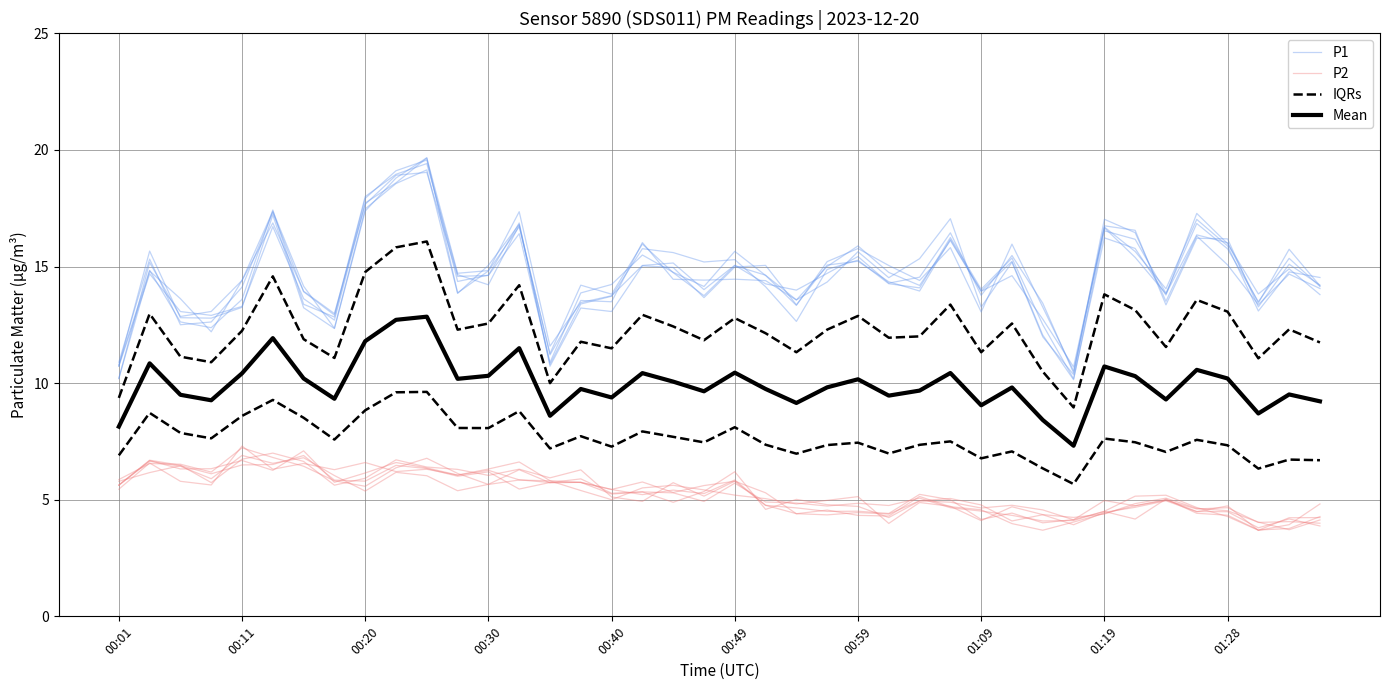

Rank the series by their average value, from highest to lowest.

P1, IQRs, Mean, P2